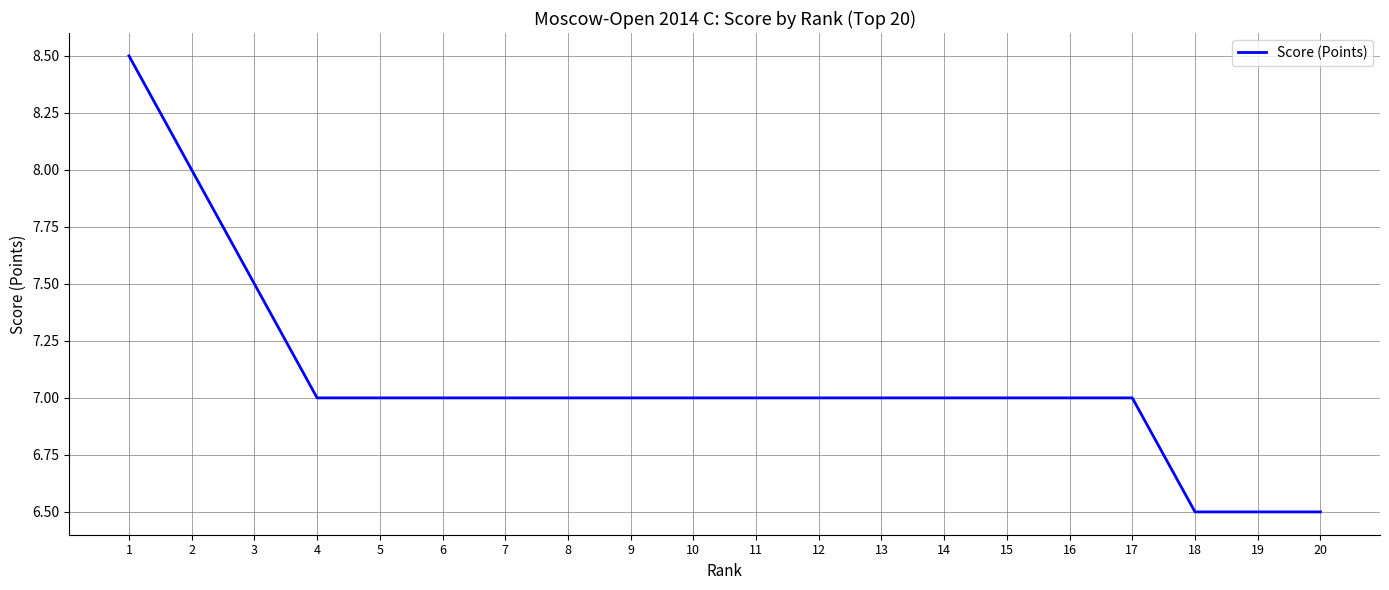

What is the minimum value shown in the chart?

6.5